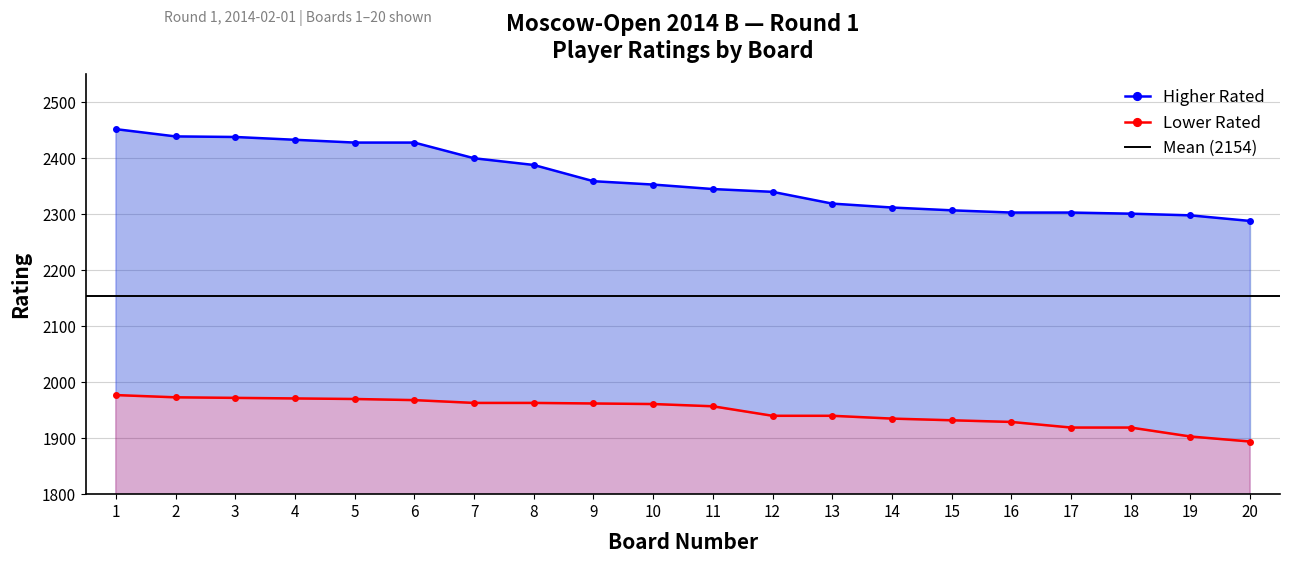

True or false: Higher Rated has a value of 1345 at 12.

False